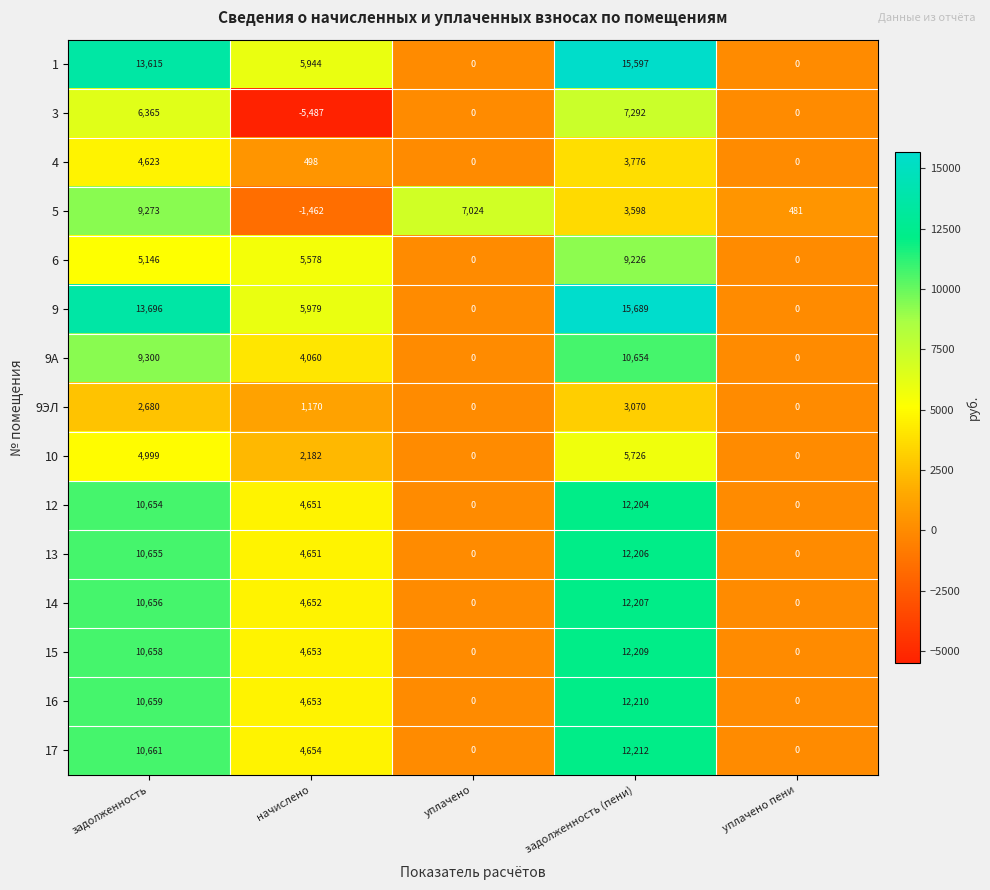

Rank the series by their maximum value, from highest to lowest.

9, 1, 17, 16, 15, 14, 13, 12, 9А, 5, 6, 3, 10, 4, 9ЭЛ